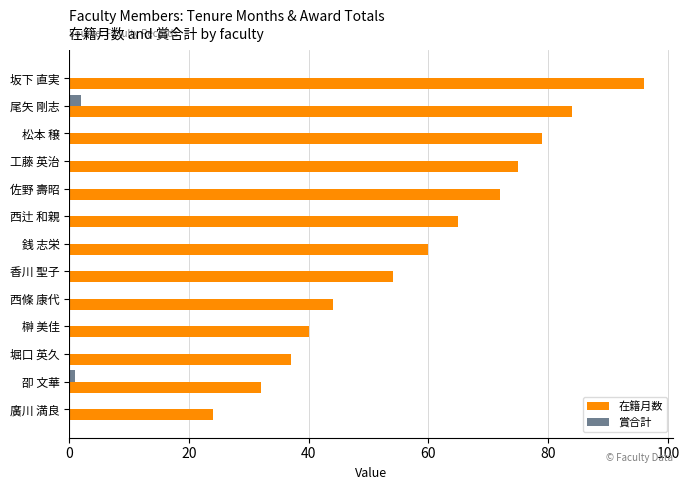

How many data points does each series have?

13